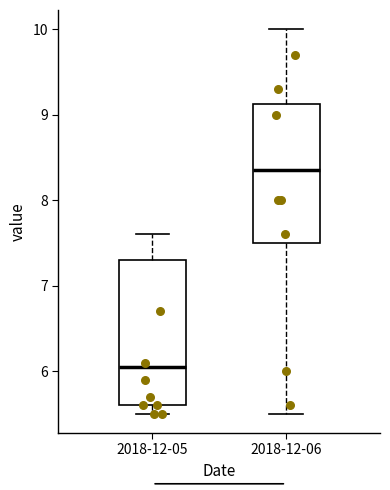

Which box has the highest median line?

2018-12-06